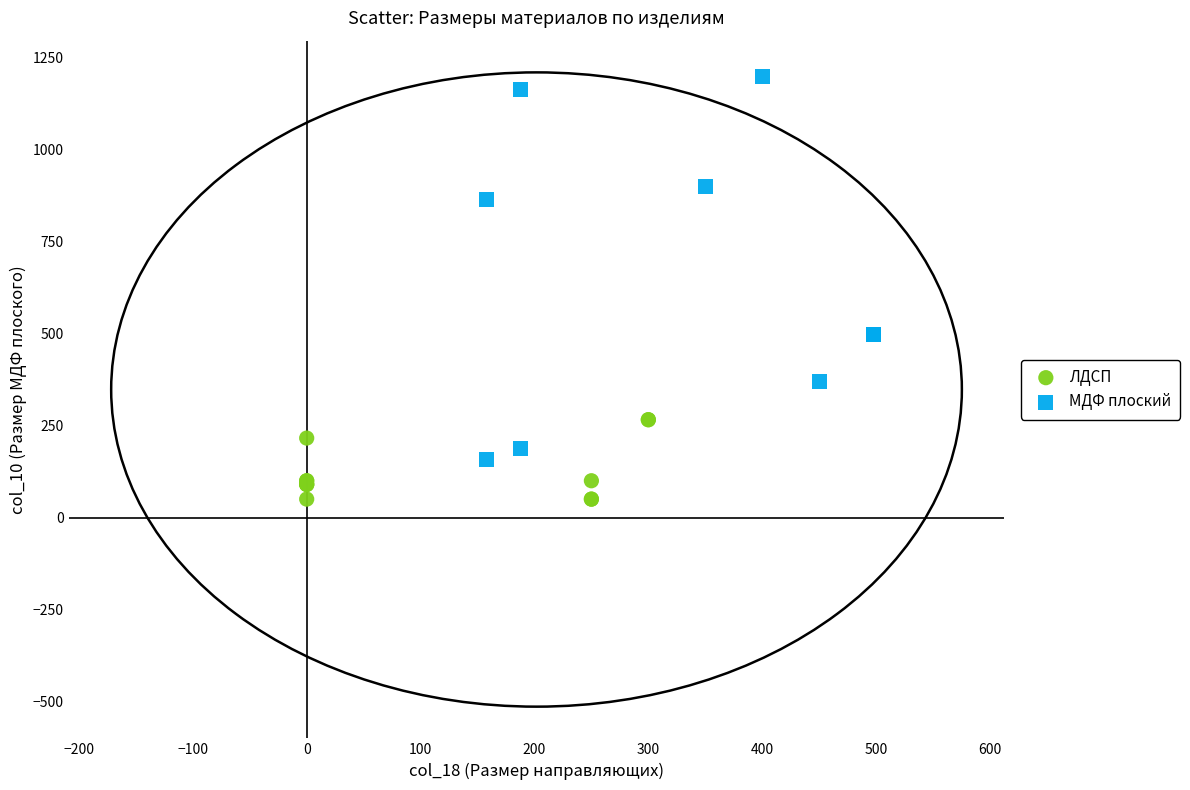

Which series has the largest Y range (max minus min)?

МДФ плоский